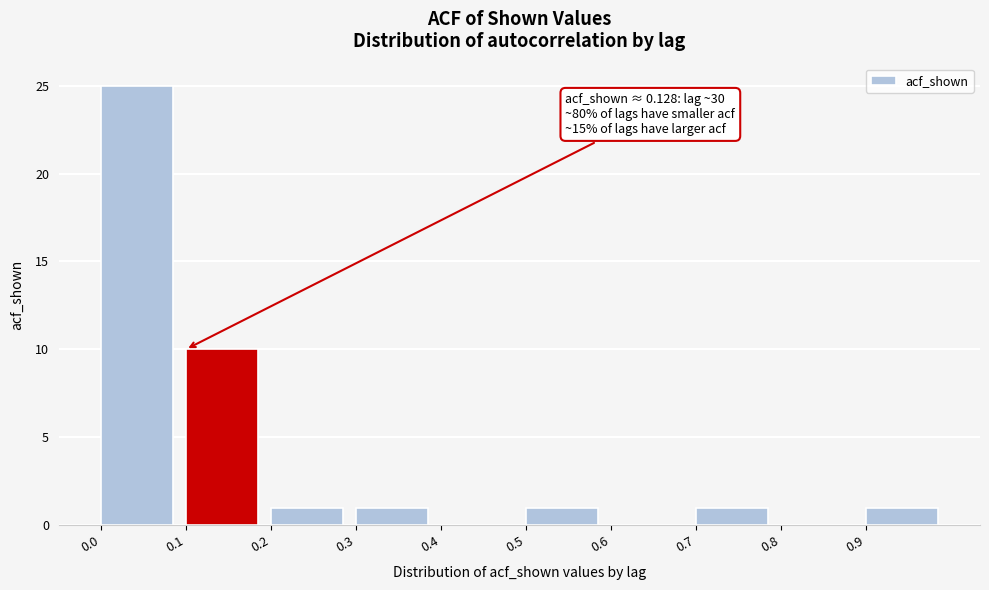

Which range on the x-axis has the tallest bar?

0.0 to 0.1